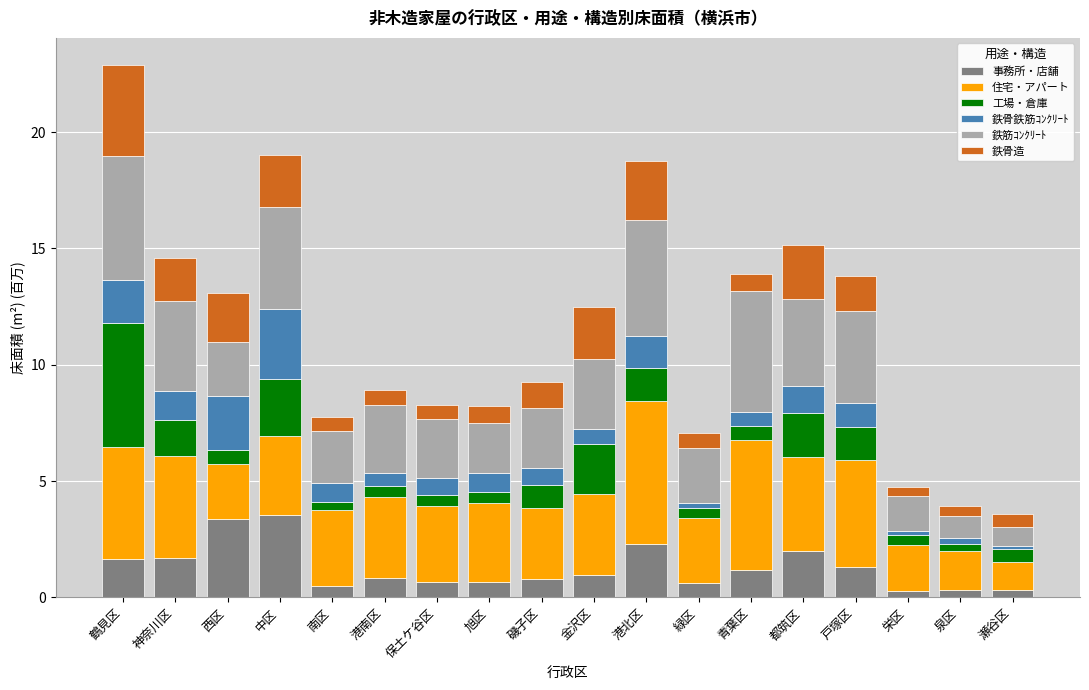

What is the maximum value for 事務所・店舗?

3.6